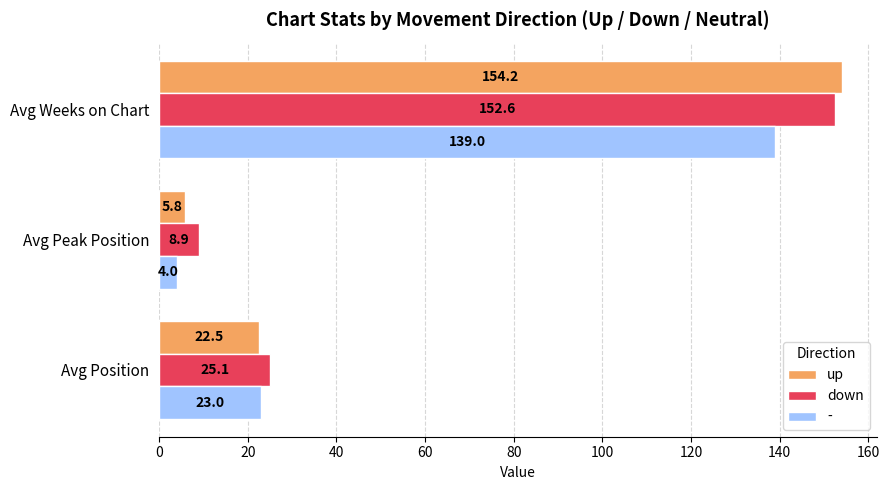

What is the average value of the down series?

62.2